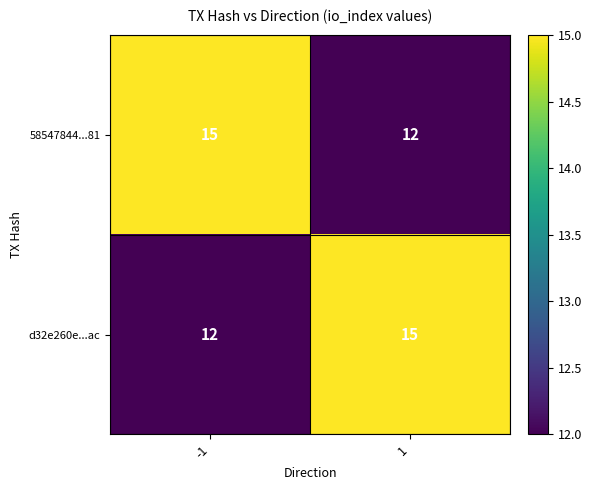

What is the total value across all series at 1?

27